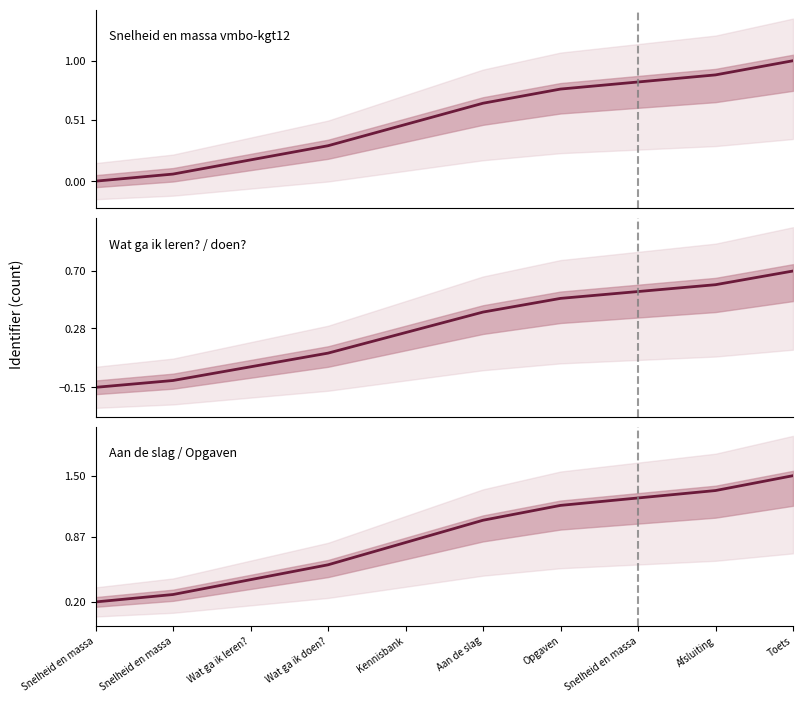

True or false: Snelheid en massa vmbo-kgt12 has more than 2 points higher than both neighbors.

False